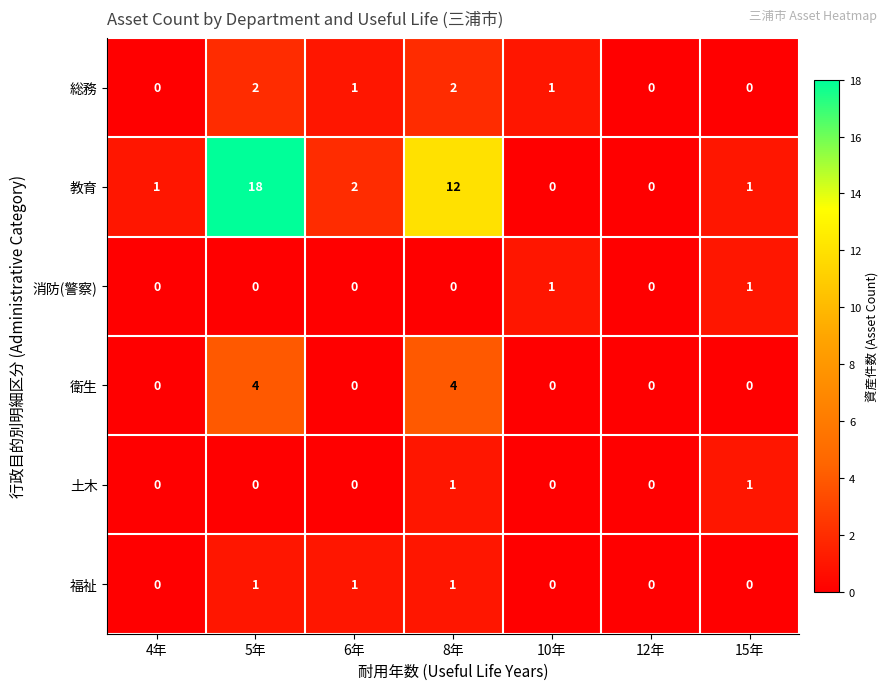

What is the difference between the second highest and second lowest values in the 衛生 series?

4